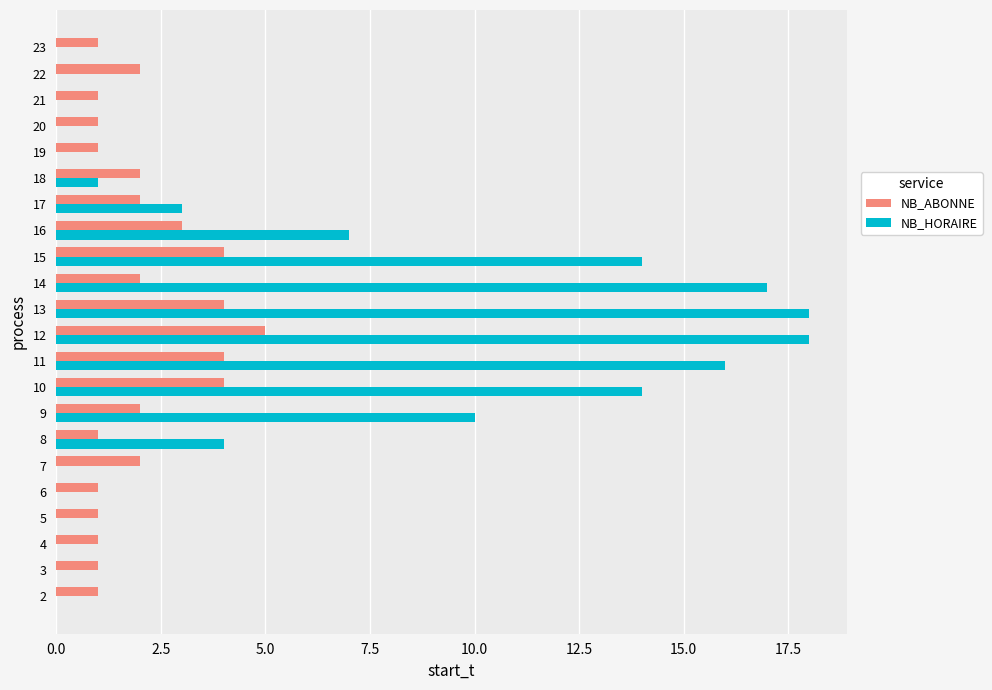

Between 17 and 20, which series saw the biggest shift?

NB_HORAIRE